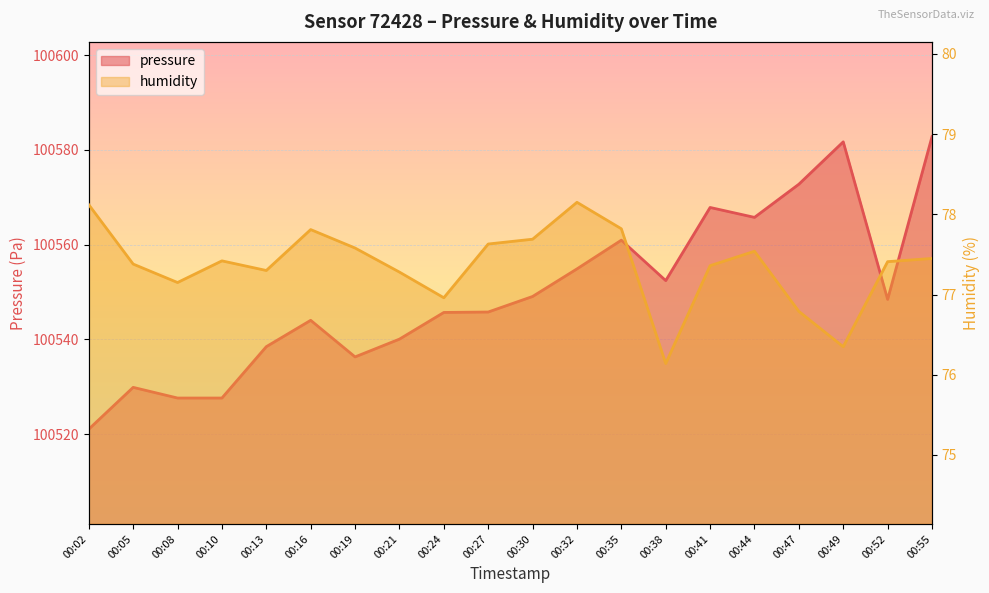

List the labels in order of pressure value, smallest first.

00:02, 00:08, 00:10, 00:05, 00:19, 00:13, 00:21, 00:16, 00:24, 00:27, 00:52, 00:30, 00:38, 00:32, 00:35, 00:44, 00:41, 00:47, 00:49, 00:55